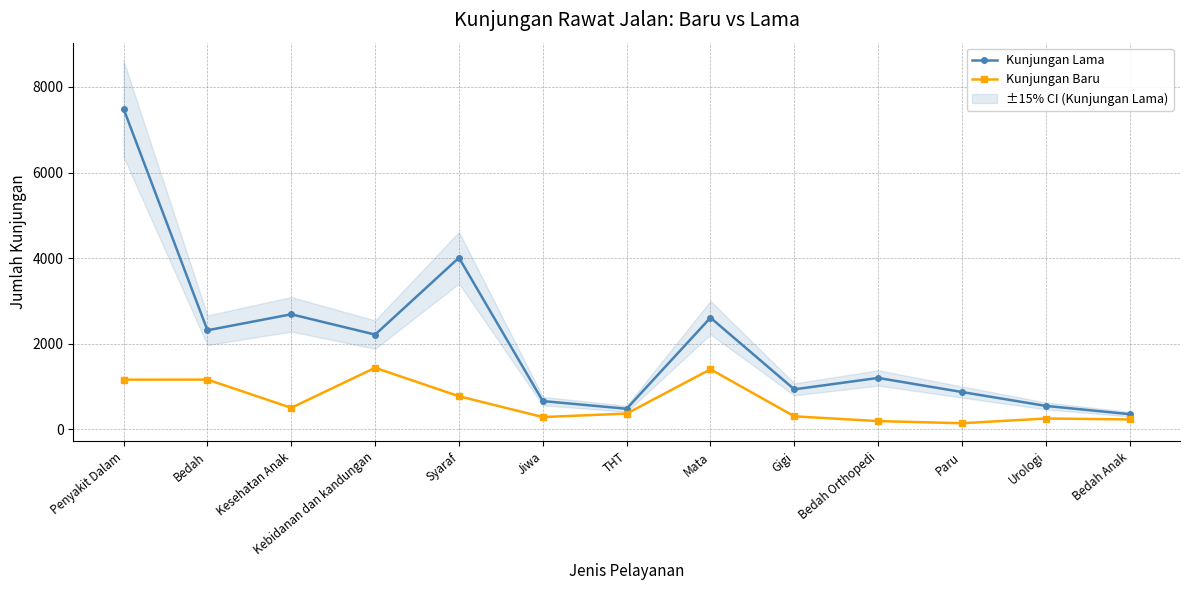

Where is Kunjungan Lama nearest to the value 3920?

Syaraf